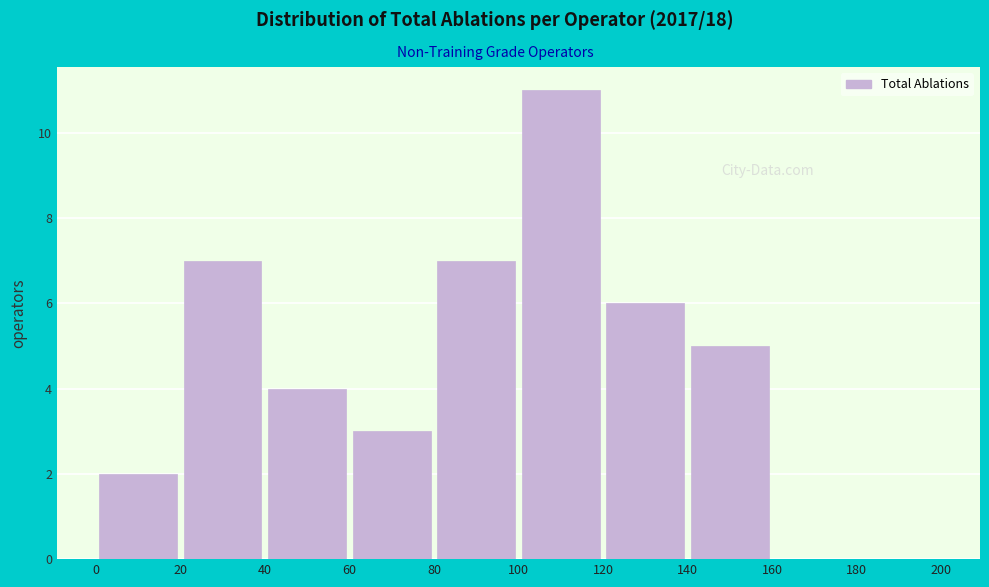

Which range on the x-axis has the tallest bar?

100 to 120